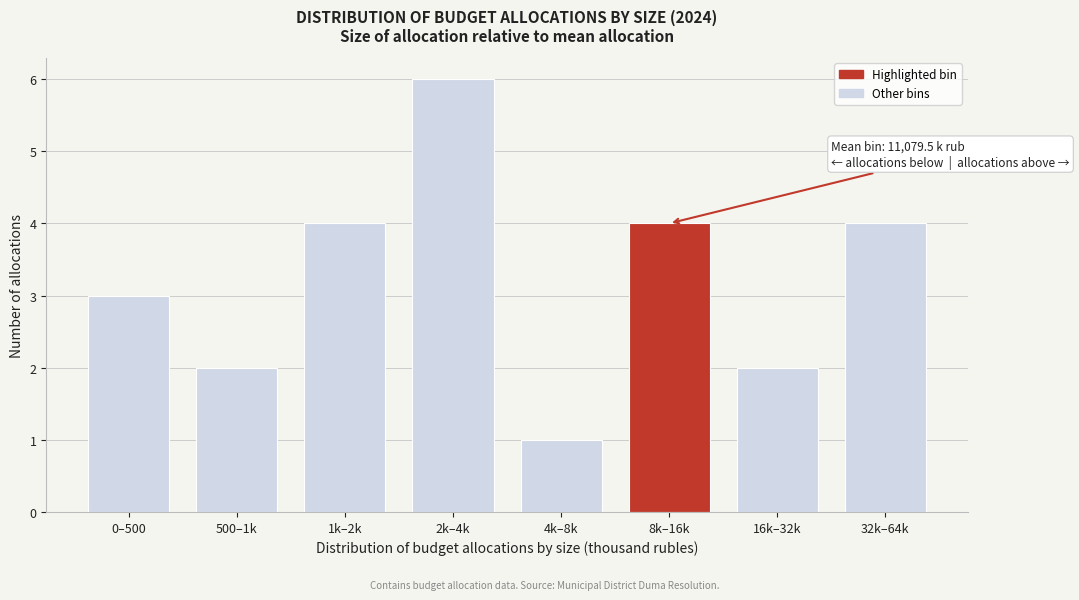

Reading left to right, what are all the values shown in this chart?

3	2	4	6	1	4	2	4